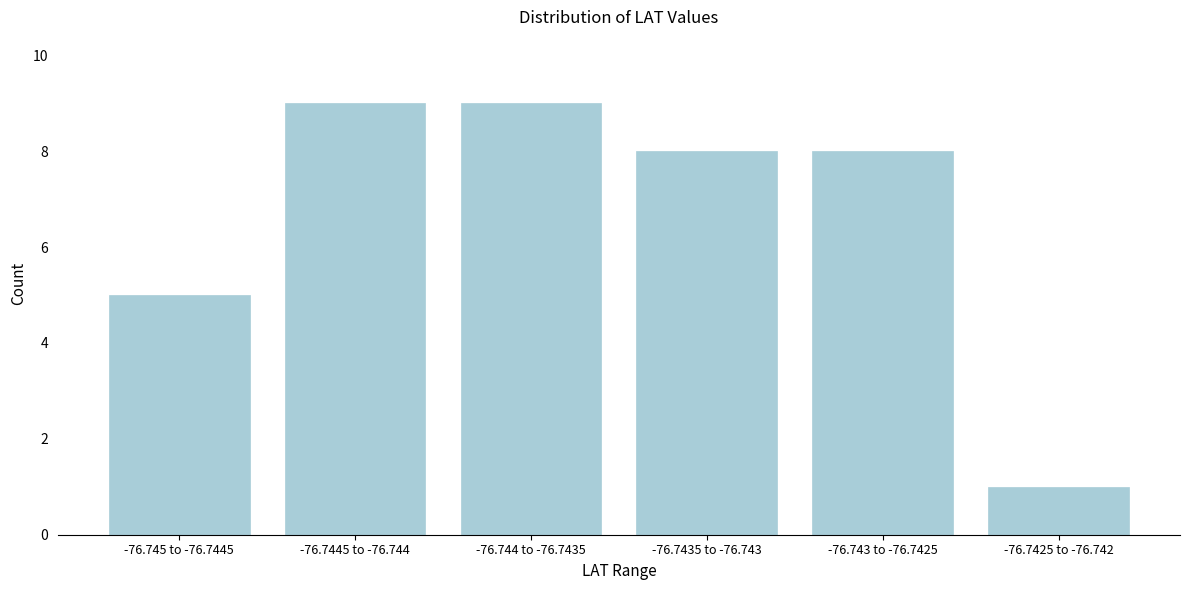

Reading right to left, extract all data points from this chart.

-76.7425 to -76.742=1	-76.743 to -76.7425=8	-76.7435 to -76.743=8	-76.744 to -76.7435=9	-76.7445 to -76.744=9	-76.745 to -76.7445=5